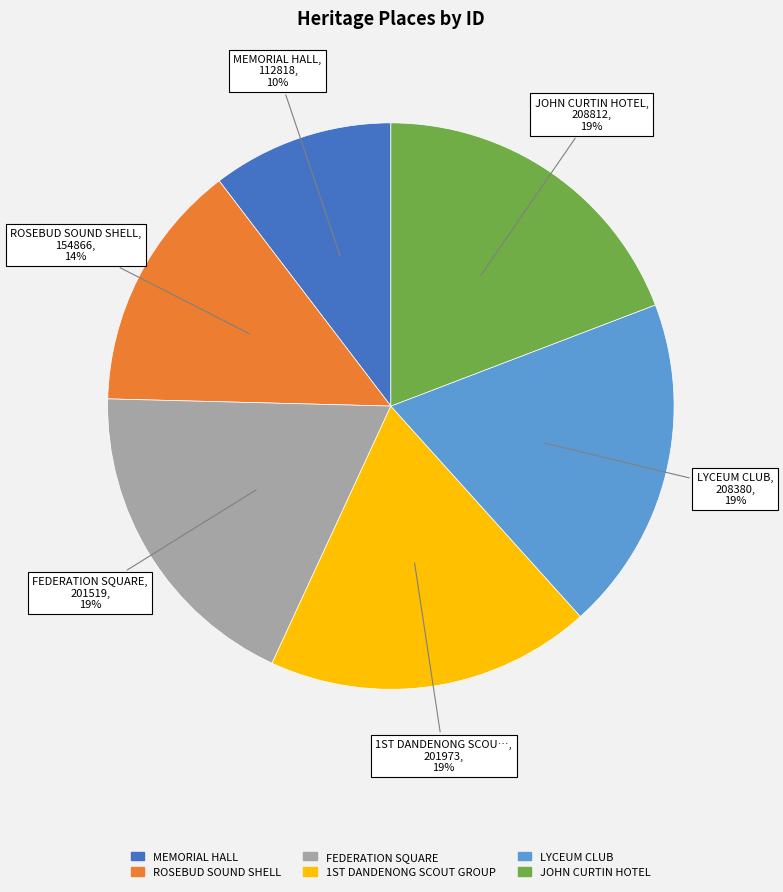

To the nearest percent, what is the difference between the largest and smallest slice percentages?

9%